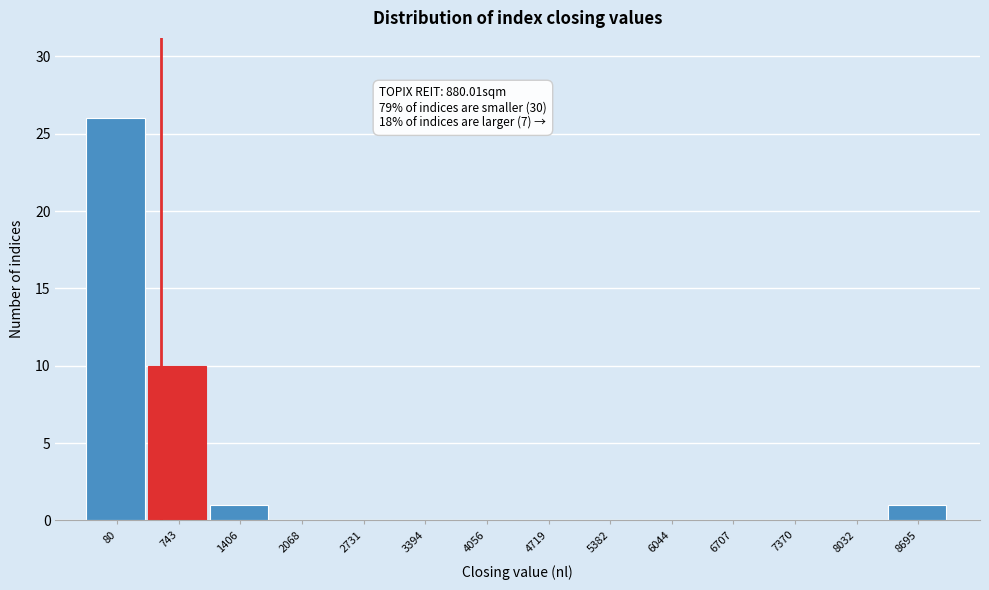

Reading left to right, what are all the values shown in this chart?

80=26	743=10	1406=1	2068=0	2731=0	3394=0	4056=0	4719=0	5382=0	6044=0	6707=0	7370=0	8032=0	8695=1